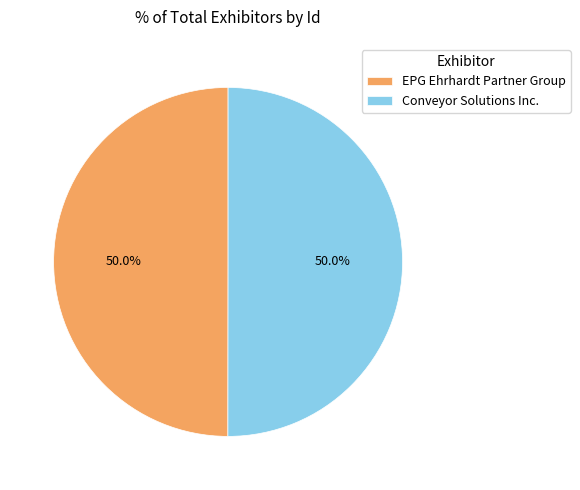

Approximately how many times larger is the value at EPG Ehrhardt Partner Group compared to Conveyor Solutions Inc.?

1.0